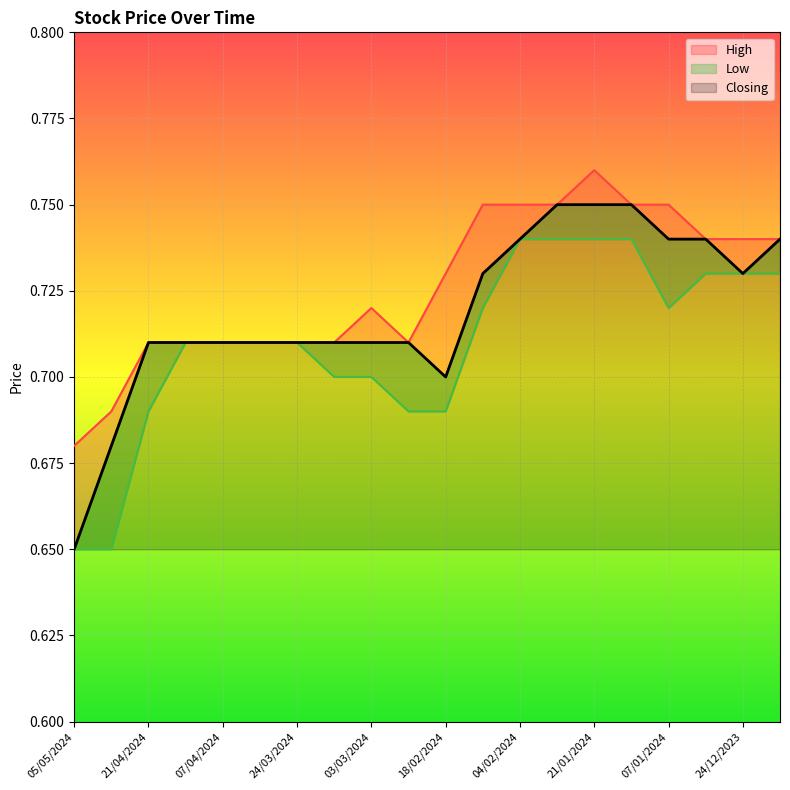

List the labels in order of Low value, smallest first.

05/05/2024, 28/04/2024, 21/04/2024, 25/02/2024, 18/02/2024, 17/03/2024, 03/03/2024, 14/04/2024, 07/04/2024, 31/03/2024, 24/03/2024, 11/02/2024, 07/01/2024, 31/12/2023, 24/12/2023, 17/12/2023, 04/02/2024, 28/01/2024, 21/01/2024, 14/01/2024